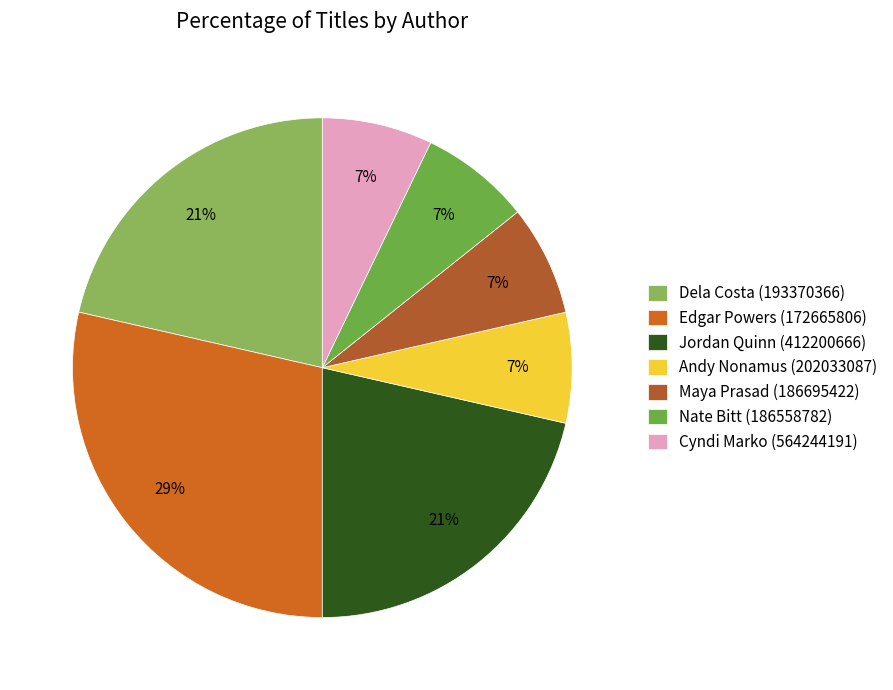

What is the change in value from Dela Costa (193370366) to Andy Nonamus (202033087)?

-2